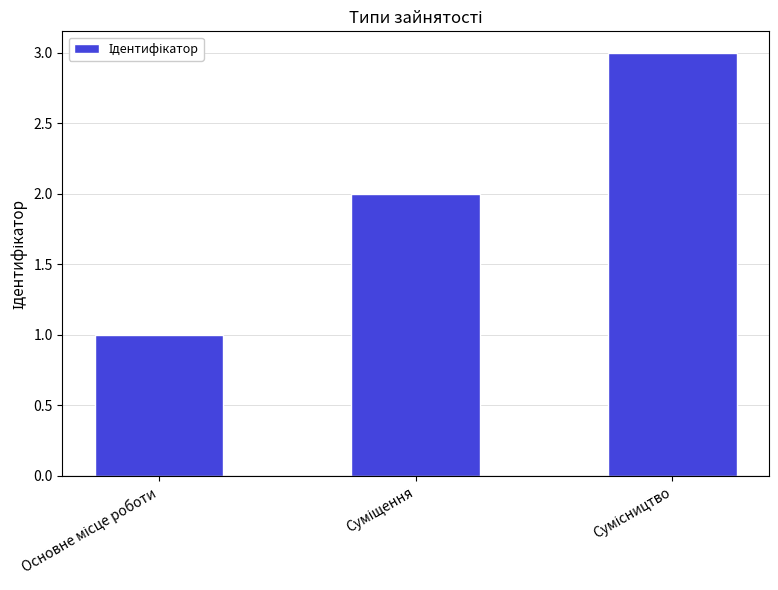

What is the sum of all values?

6